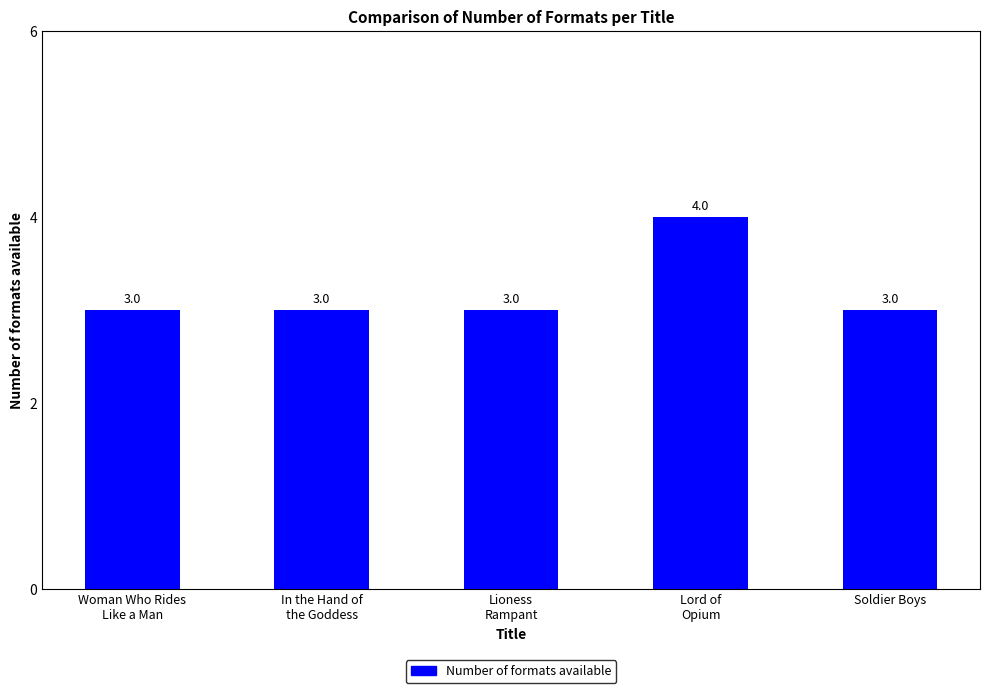

What position from the right is Soldier Boys?

1